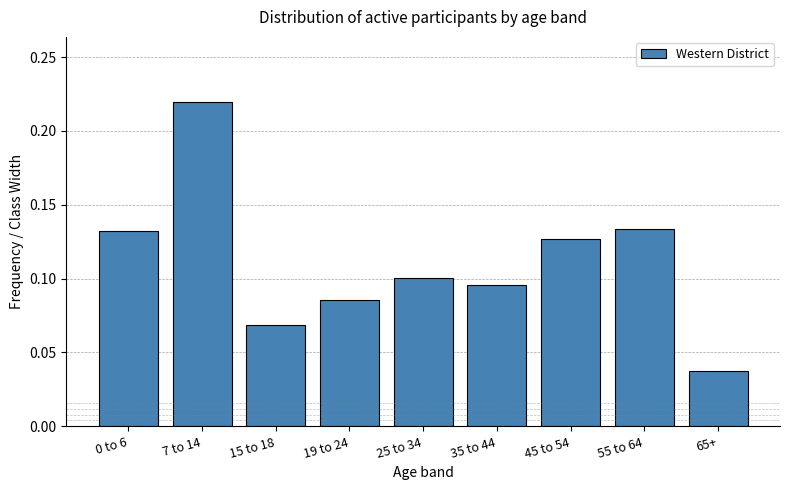

The chart shows a value of 0.1 at 25 to 34. True or false?

True